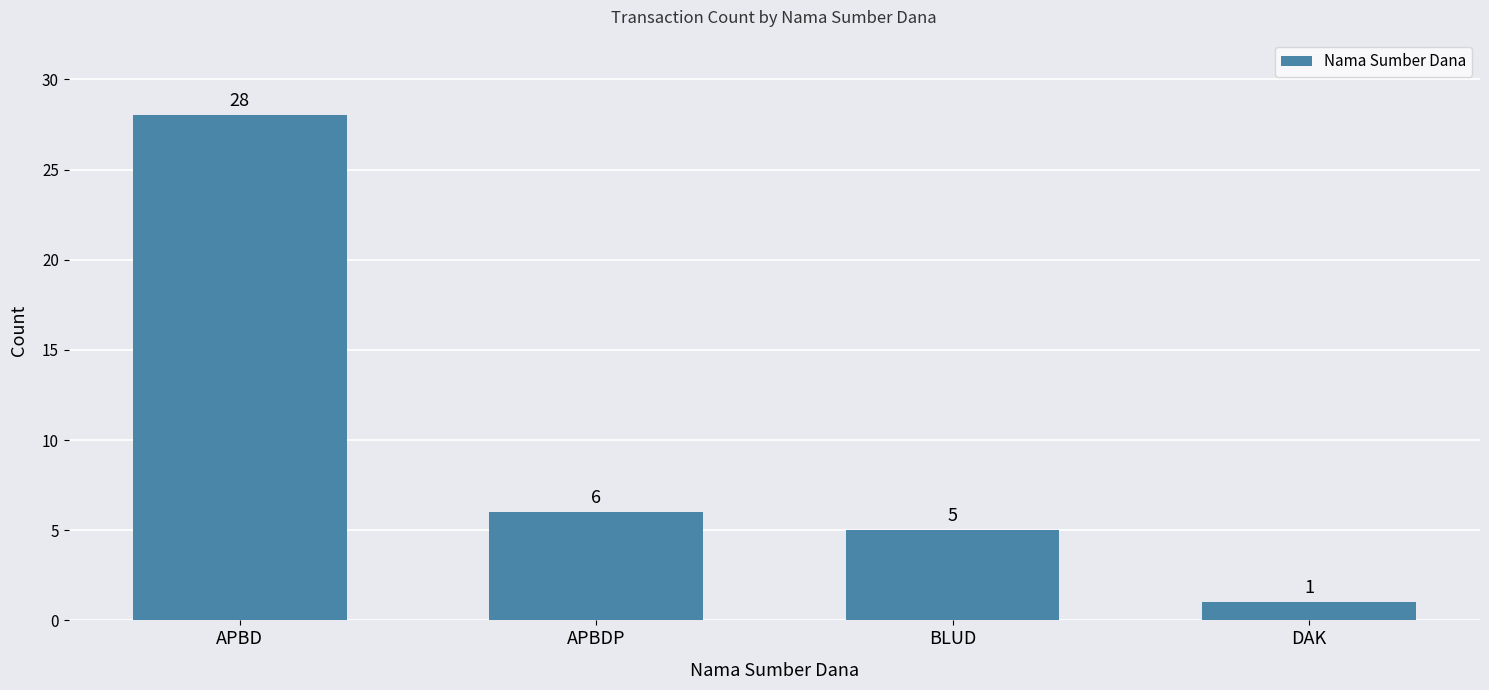

Is it true that the value at APBD is 28?

True